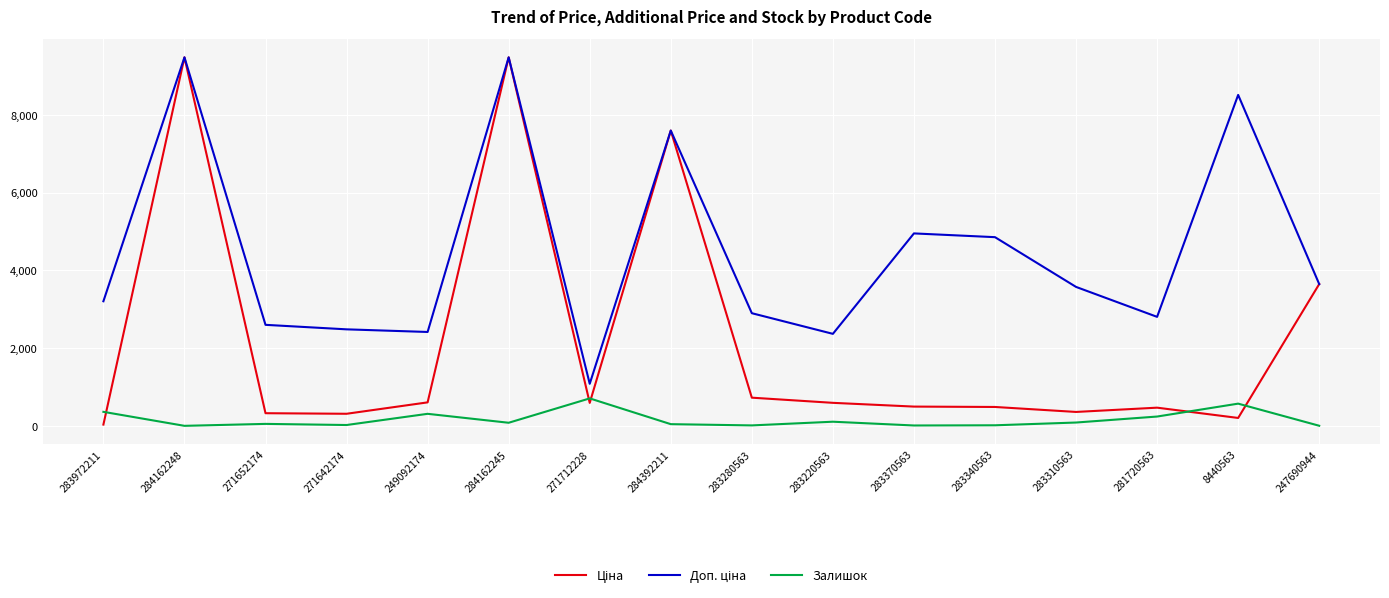

How many lines are shown in the chart?

3